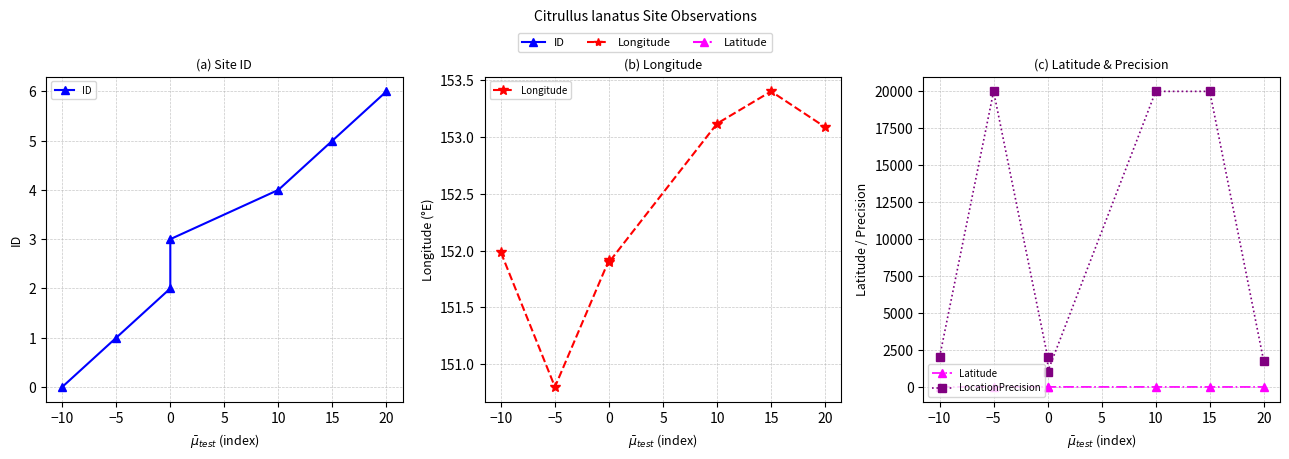

How many data points in LocationPrecision are less than 2000?

2